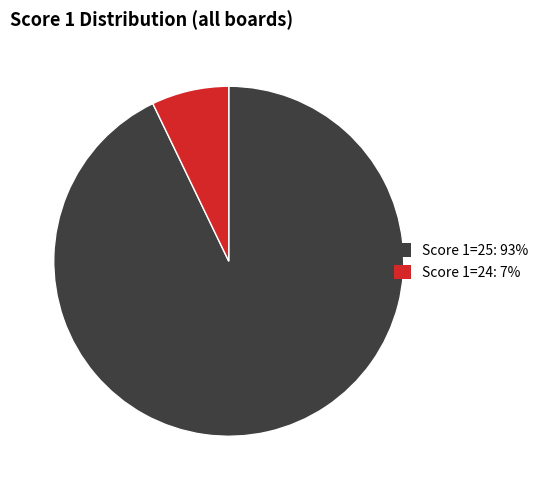

How many slices are in this pie chart?

2